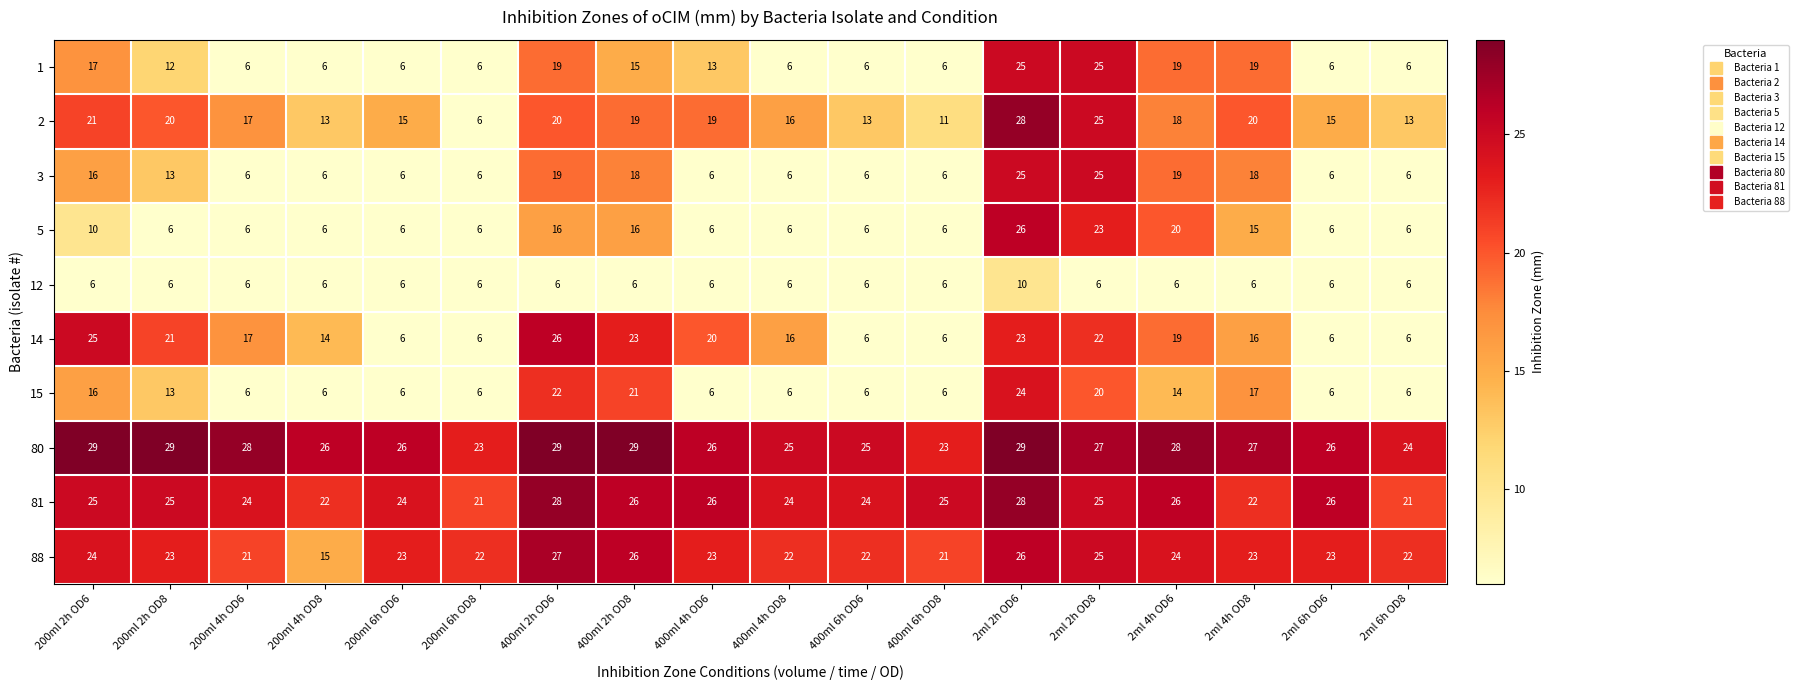

What is the lowest value of the 2 series?

6